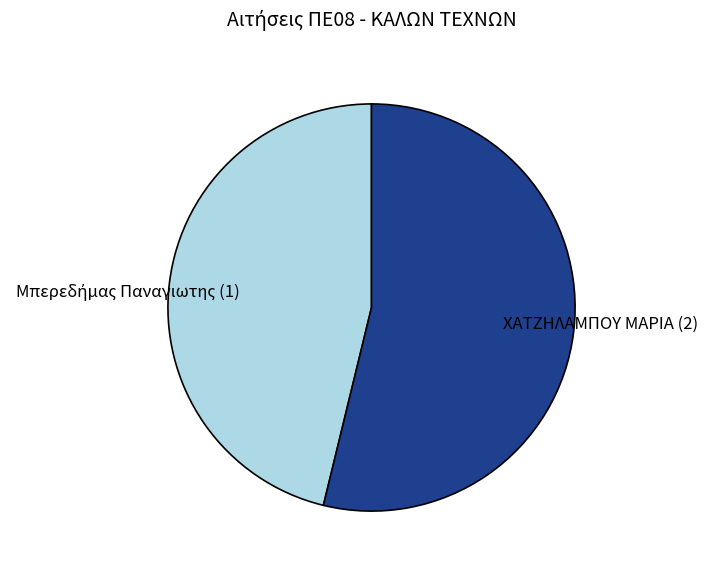

Which slice is the largest?

ΧΑΤΖΗΛΑΜΠΟΥ ΜΑΡΙΑ (2)